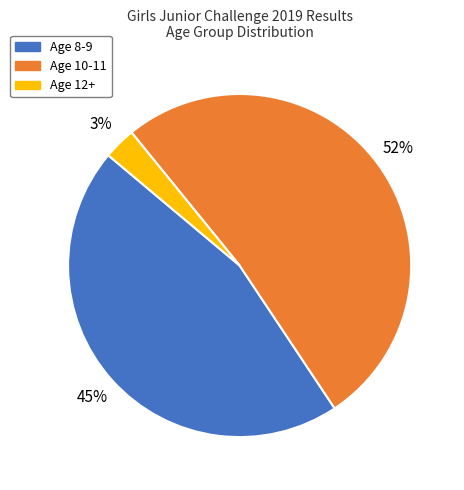

Between Age 8-9 and Age 12+, which is larger?

Age 8-9